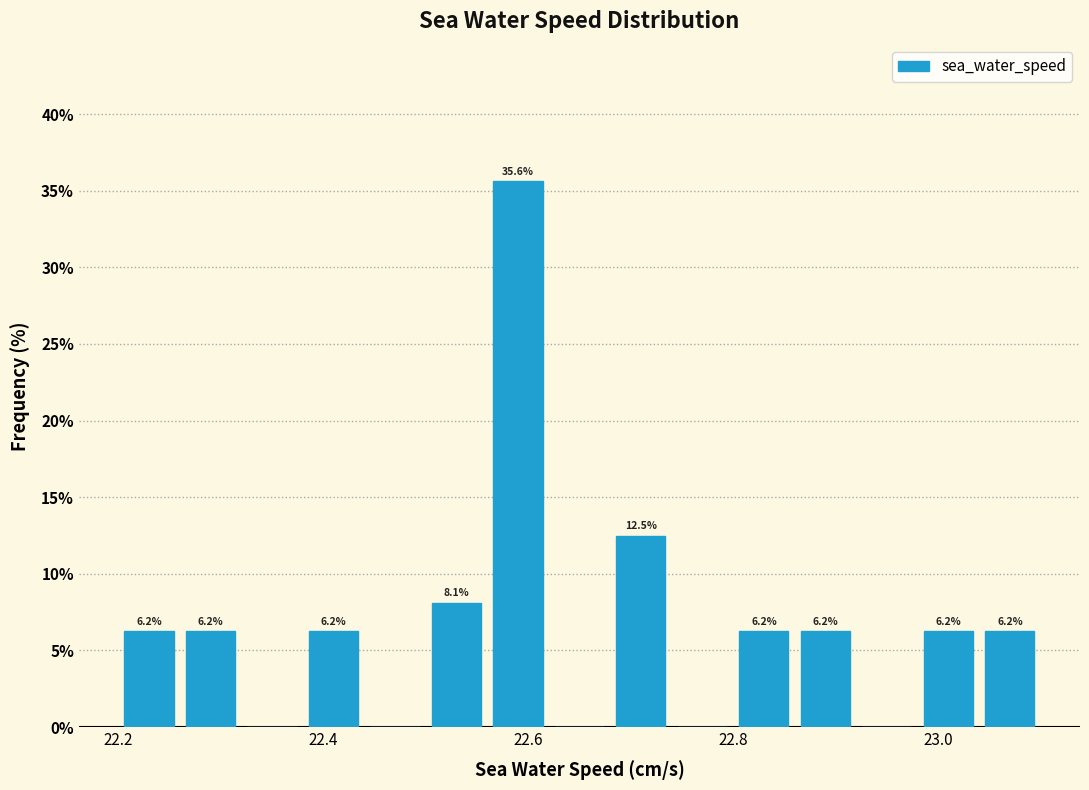

Read against the x-axis, roughly where is the centre of the tallest bar?

22.60